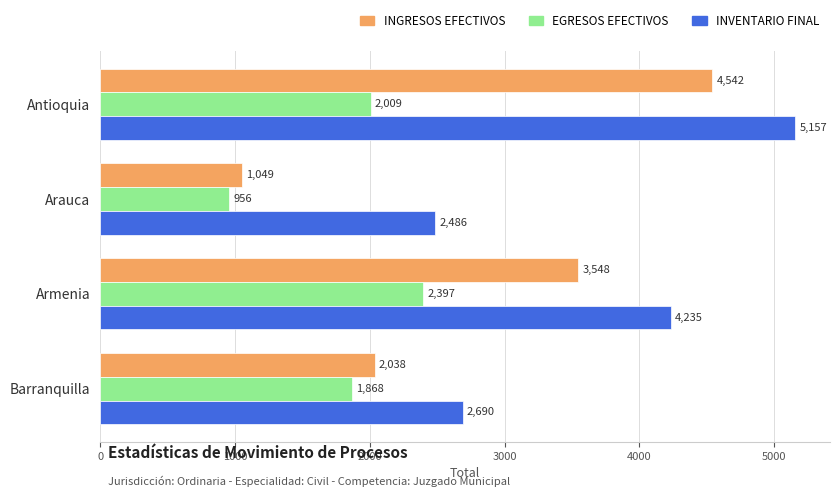

Which series changed the most between Arauca and Barranquilla?

INGRESOS EFECTIVOS